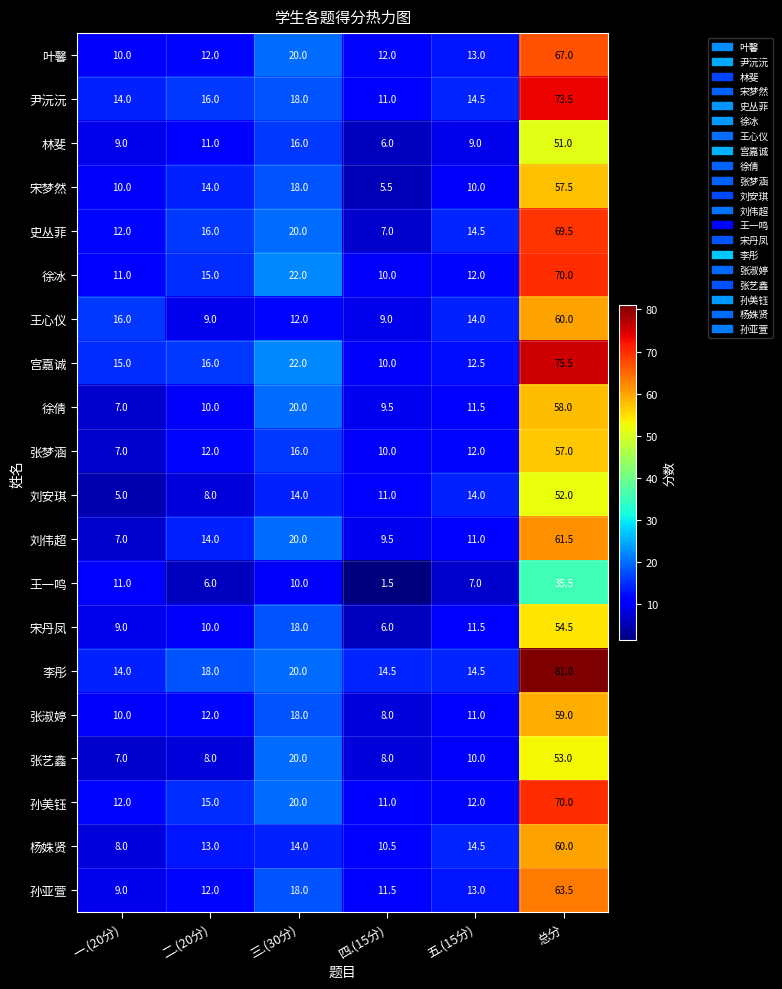

Read the 宋梦然 value at 五.(15分).

10.0